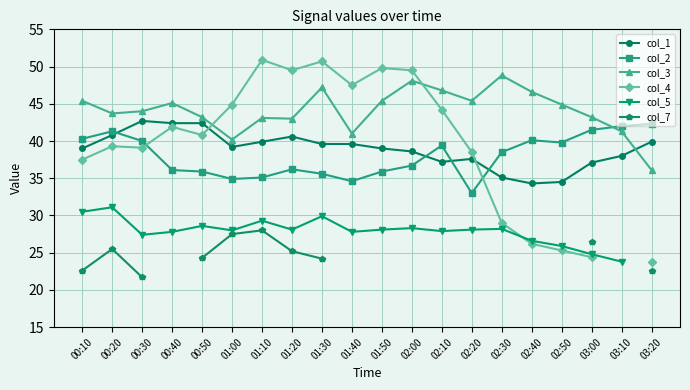

In col_1, how many points are lower than both neighbors (excluding endpoints)?

3